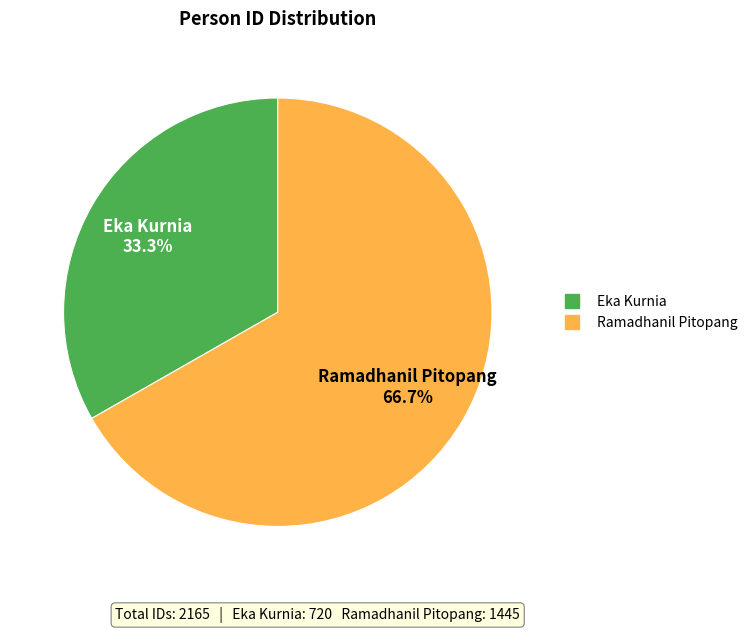

How many segments does this pie chart have?

2